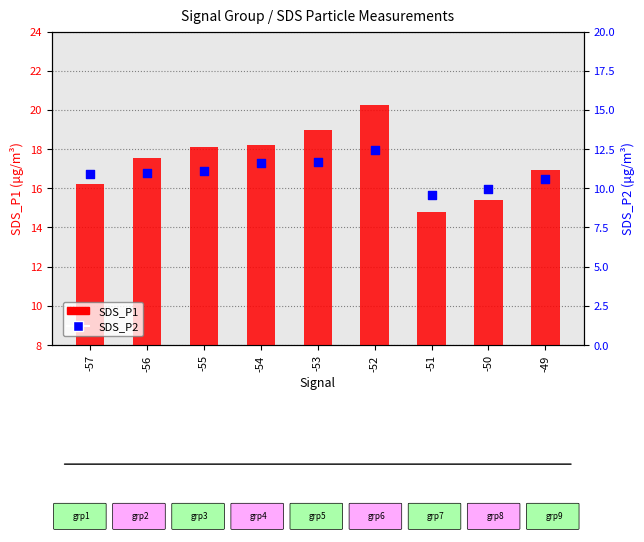

What are all the series names shown in the legend?

SDS_P1, SDS_P2